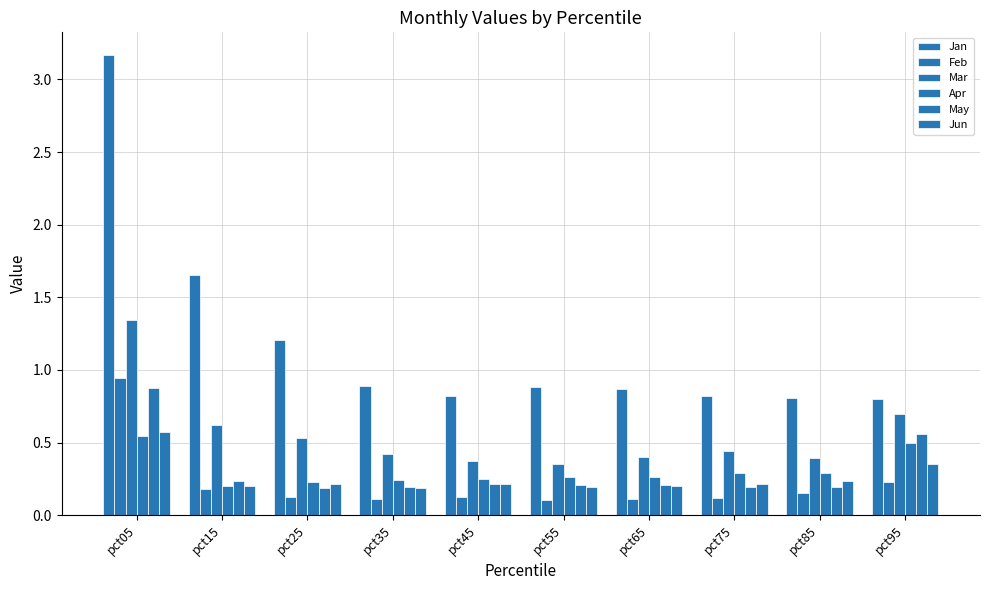

Does the chart contain stacked bars?

No